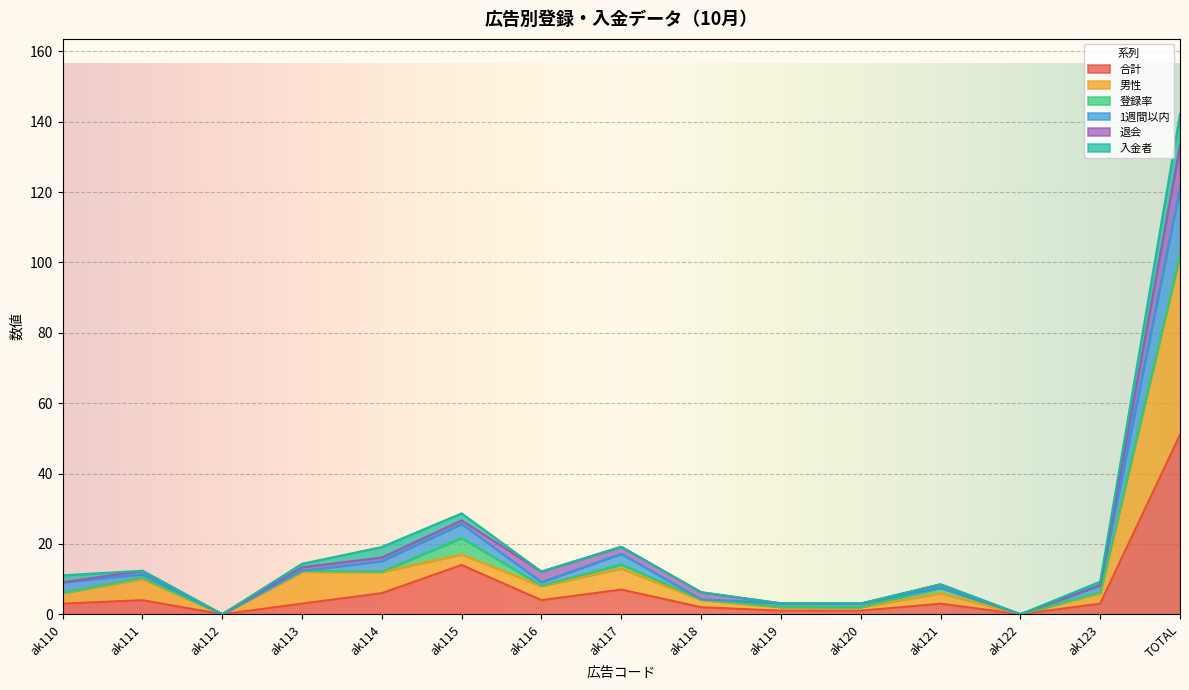

At which category is the sum across all series the highest?

TOTAL